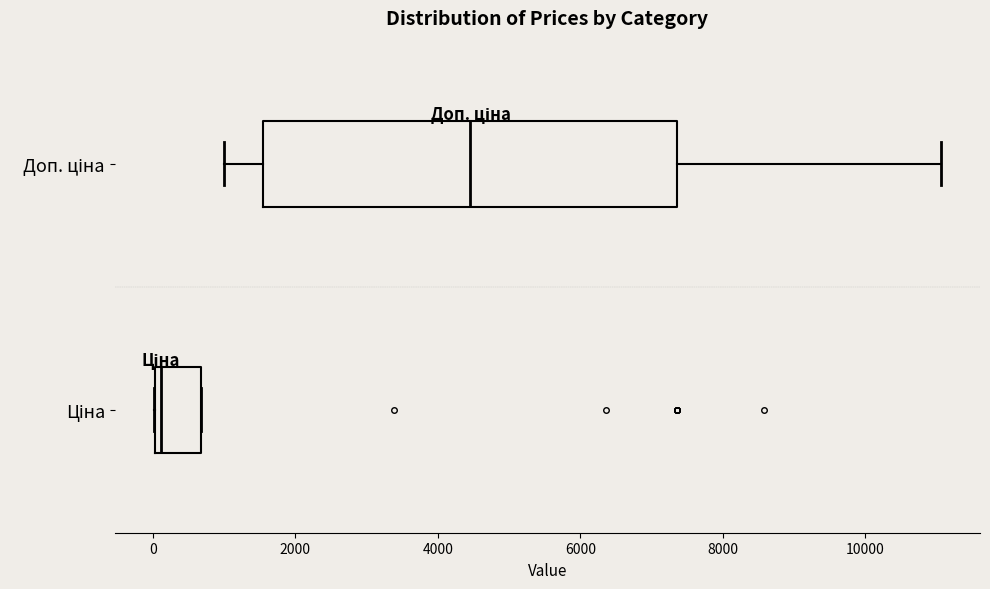

Which box is the widest, from its left edge to its right edge?

Доп. ціна